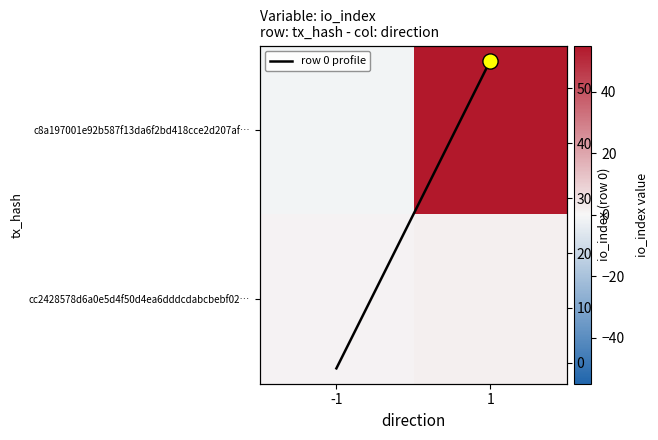

Rank the series at 1 from lowest to highest value.

cc2428578d6a0e5d4f50d4ea6dddcdabcbebf02…, c8a197001e92b587f13da6f2bd418cce2d207af…, row 0 profile